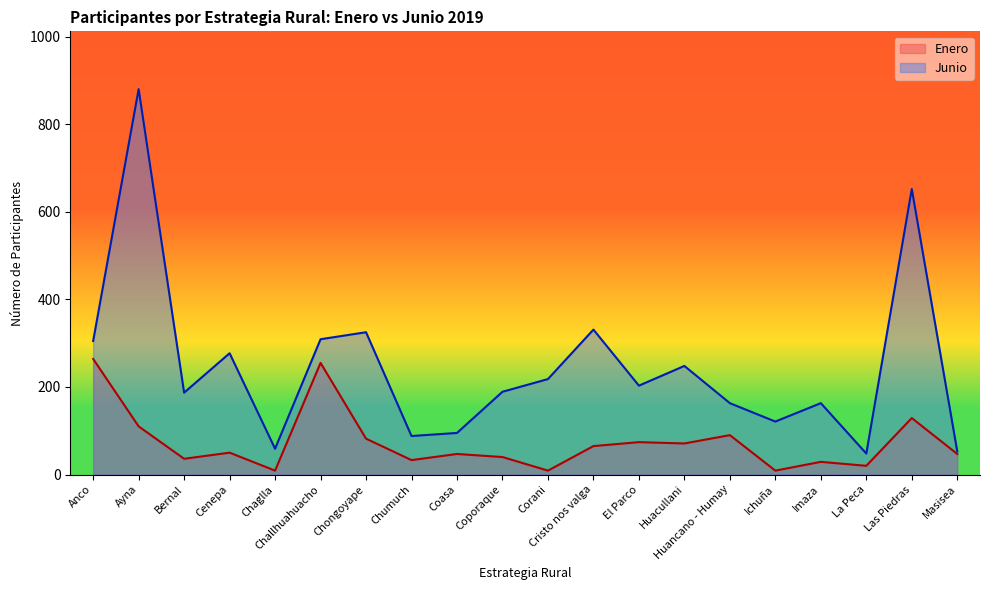

At which category does Junio reach its first local peak?

Ayna